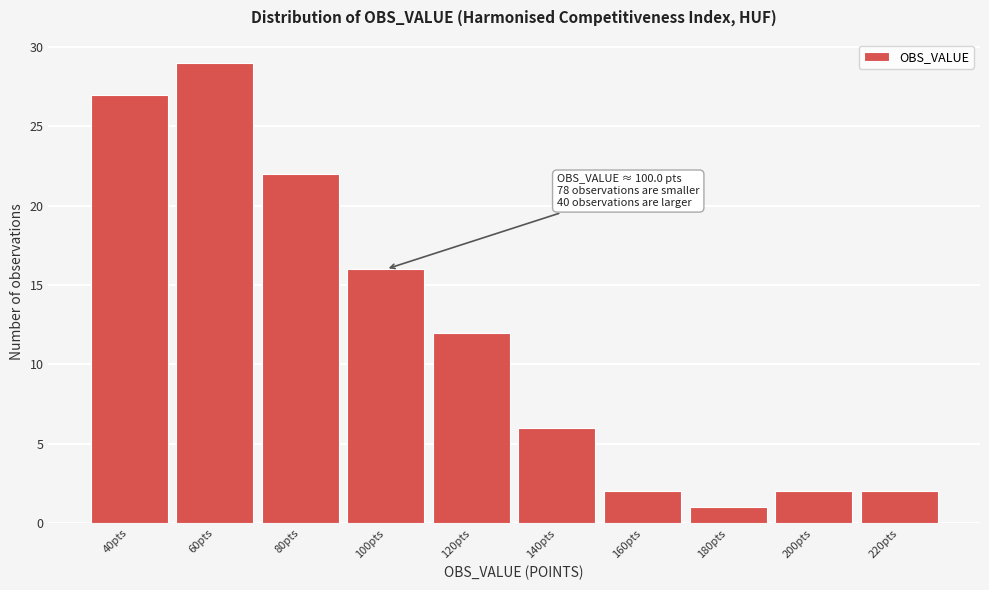

Reading right to left, what are all the values shown in this chart?

2	2	1	2	6	12	16	22	29	27